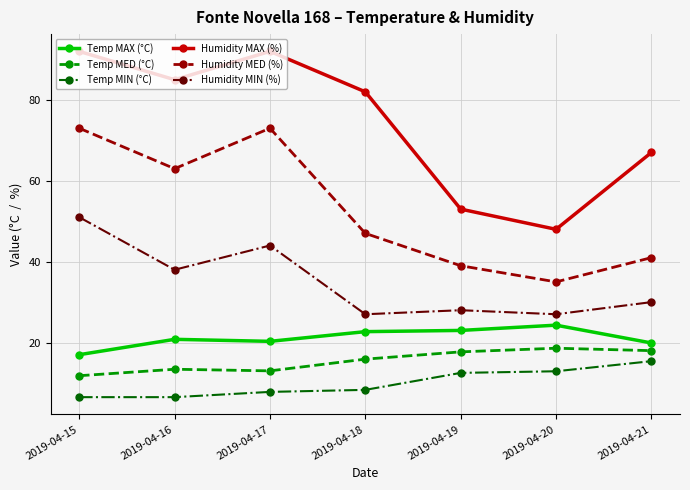

The Humidity MAX (%) series shows 92.0 at 2019-04-17. True or false?

True